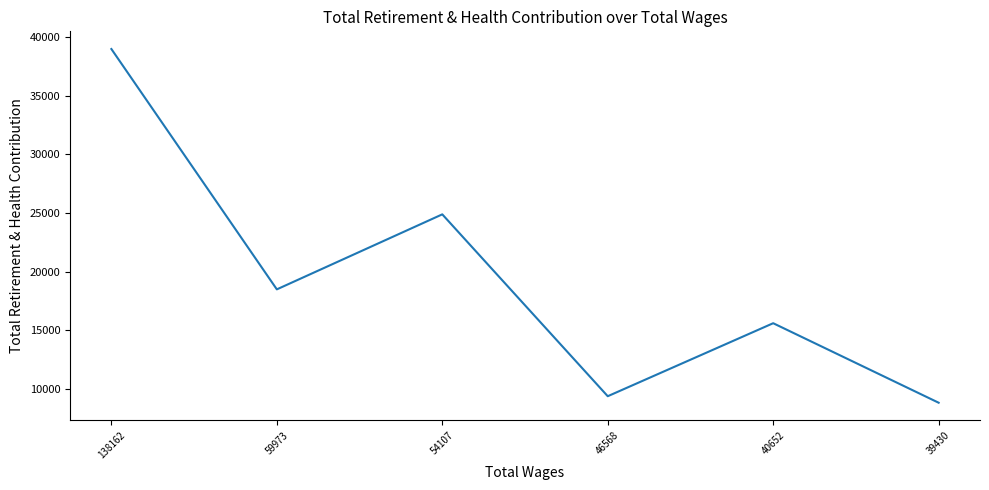

Does the chart display data point markers on the line(s)?

No